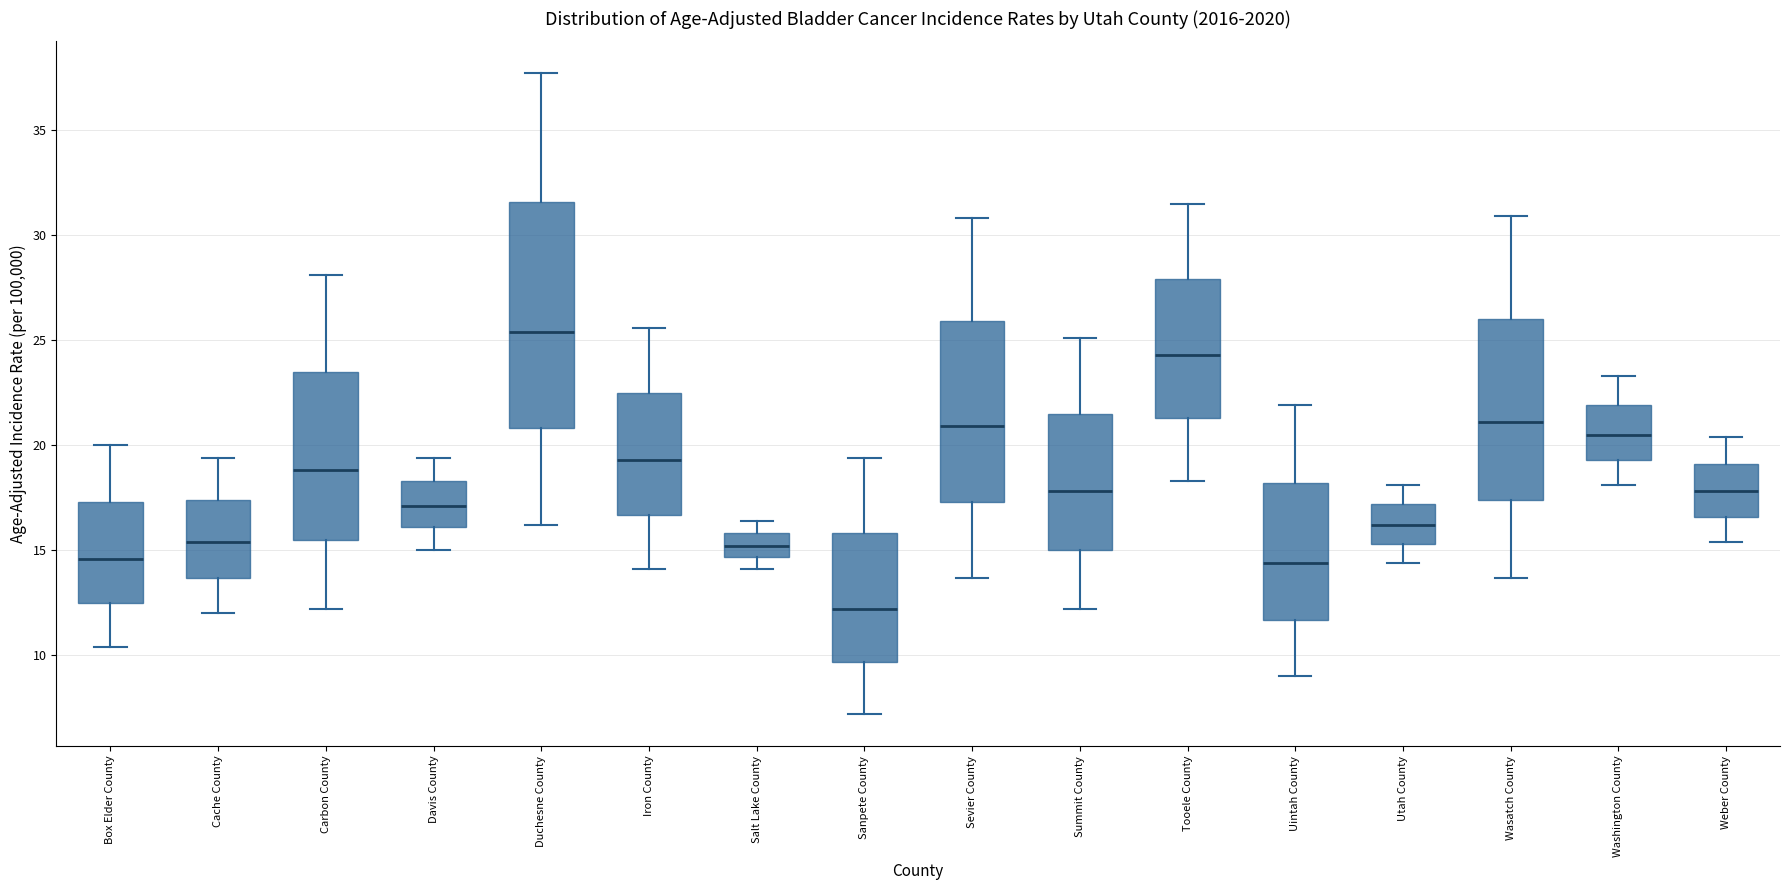

Where is the lower edge of the box for Utah County on the y-axis? The values are not printed on the chart, so give them approximately, as read against the axis.

15.5